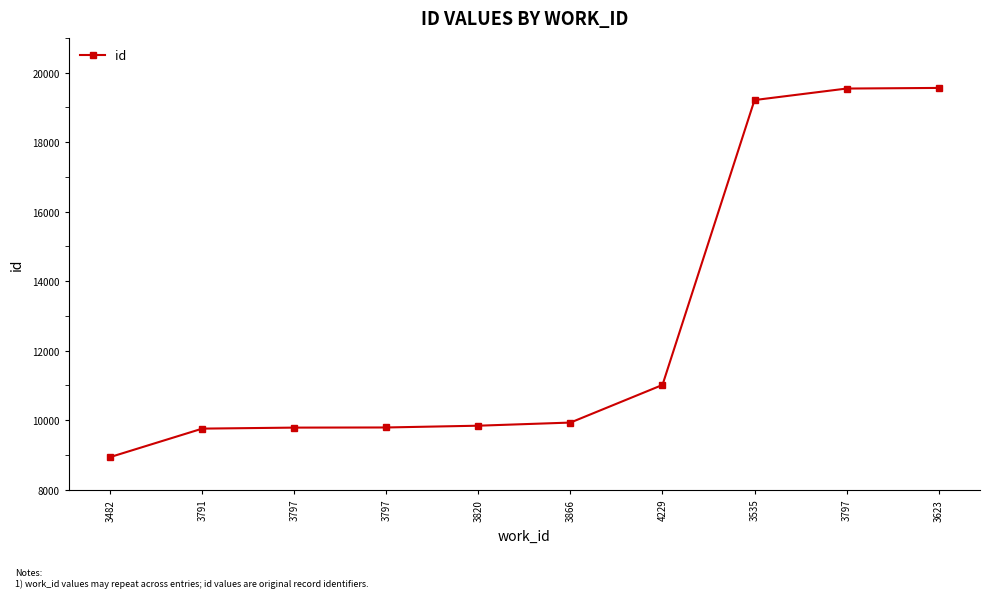

How many values are below 9930?

5